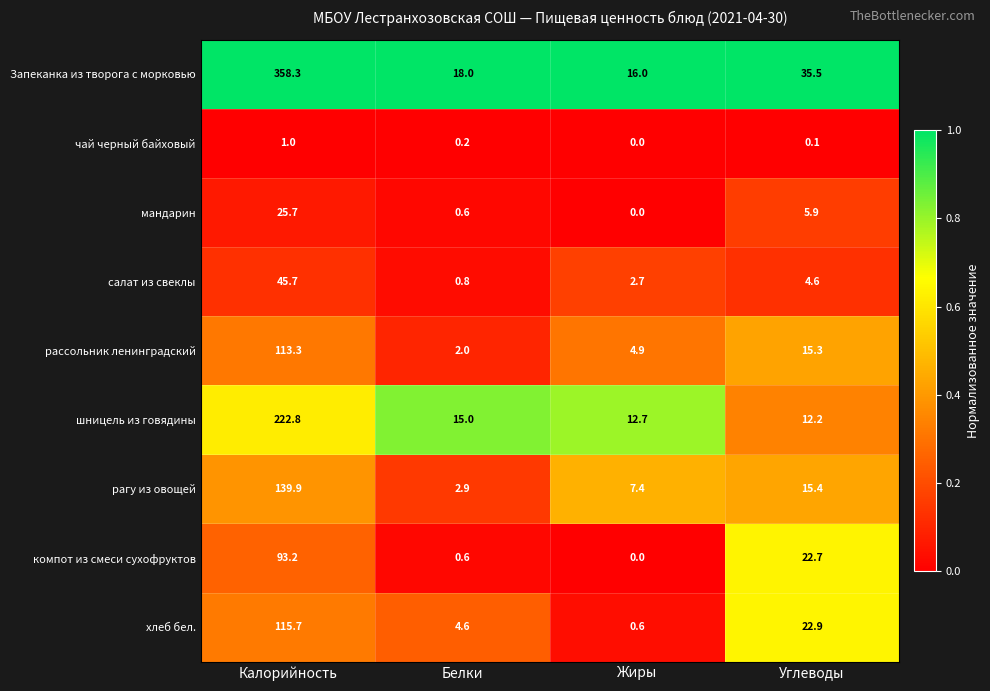

The value of рагу из овощей at Белки is 2.9. True or false?

True